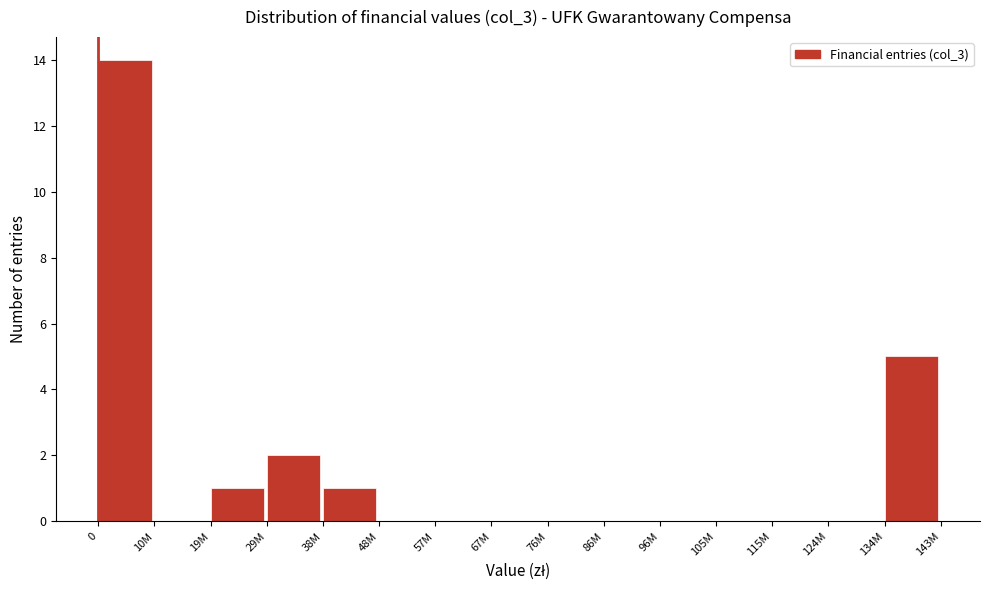

Reading left to right, list all the values displayed in this chart.

0=14	10M=0	19M=1	29M=2	38M=1	48M=0	57M=0	67M=0	76M=0	86M=0	96M=0	105M=0	115M=0	124M=0	134M=5